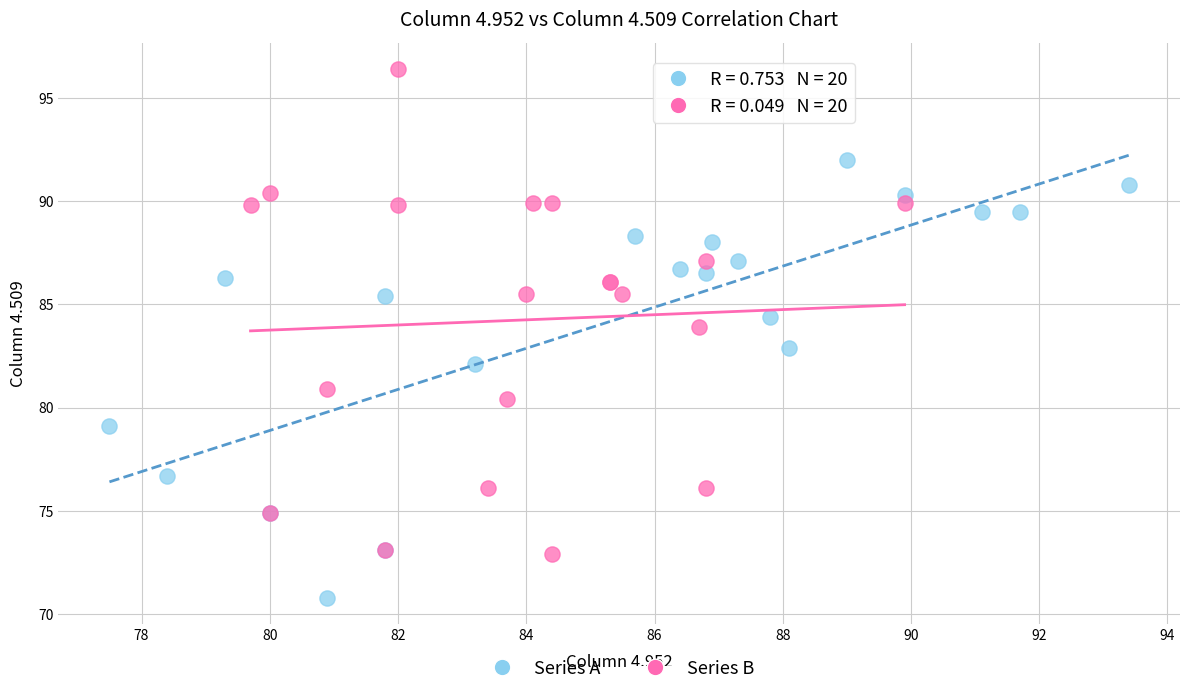

Which series reaches the maximum Y coordinate?

Series B